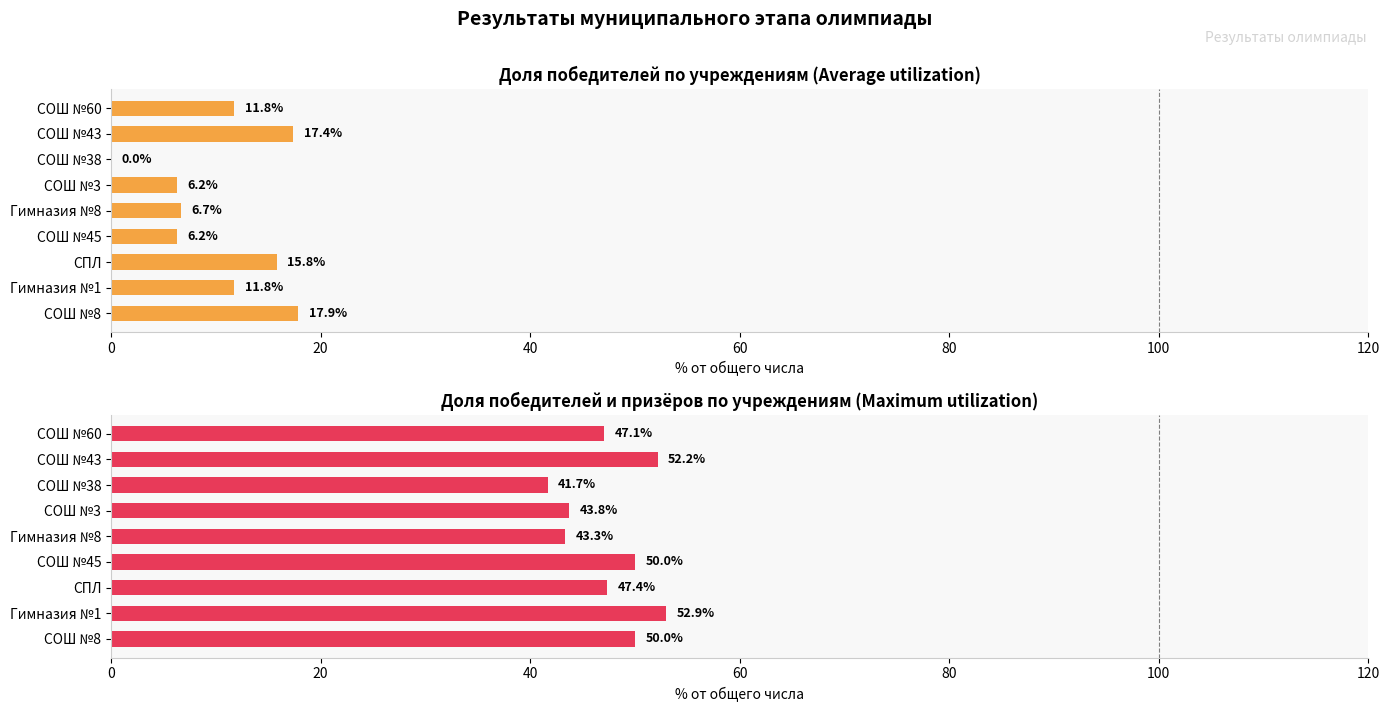

How many bars are there in total?

18